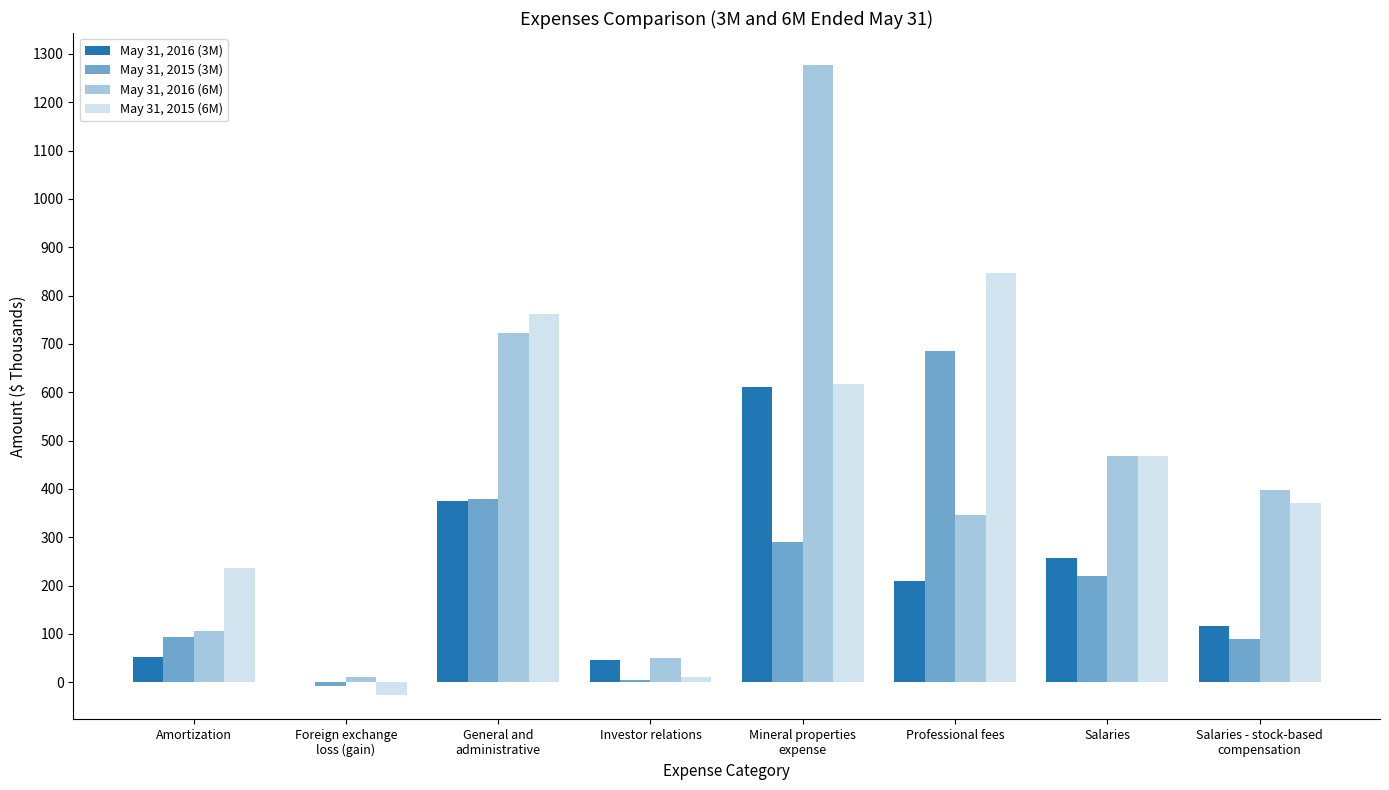

Which series has the largest total across all categories?

May 31, 2016 (6M)